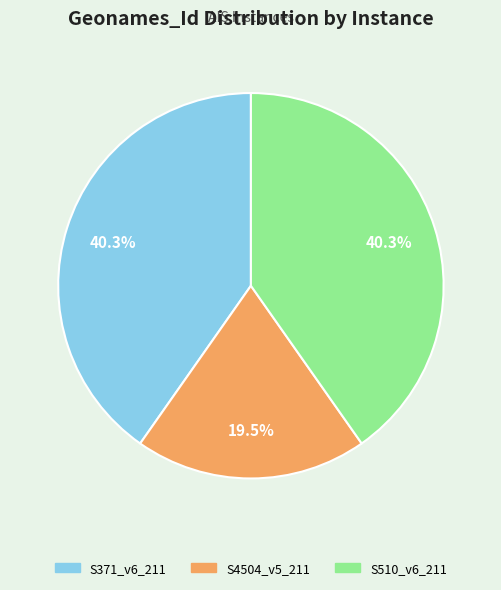

How many slices are in this pie chart?

3